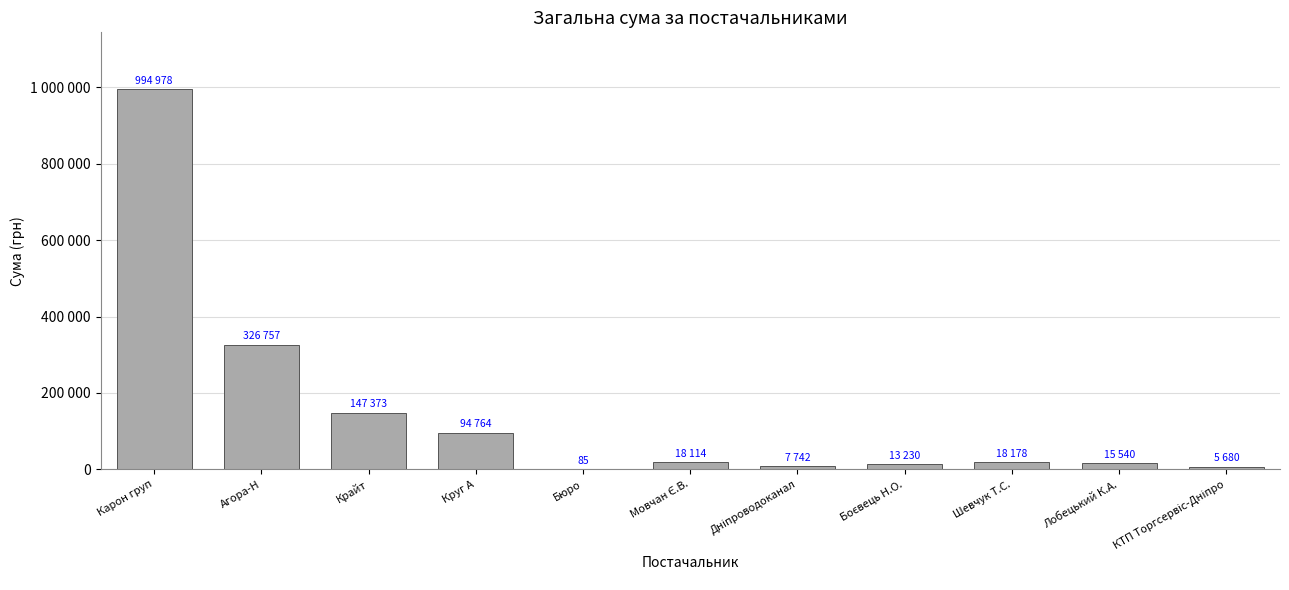

Rank the categories by value from highest to lowest.

Карон груп, Агора-Н, Крайт, Круг А, Шевчук Т.С., Мовчан Є.В., Лобецький К.А., Боєвець Н.О., Дніпроводоканал, КТП Торгсервіс-Дніпро, Бюро